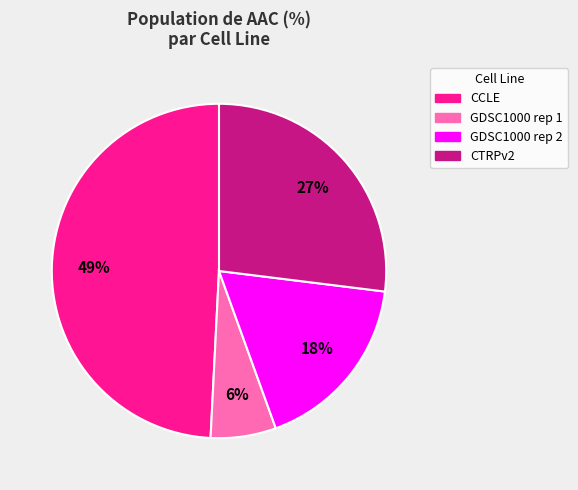

Is it true that GDSC1000 rep 1 is 1% of the pie?

False